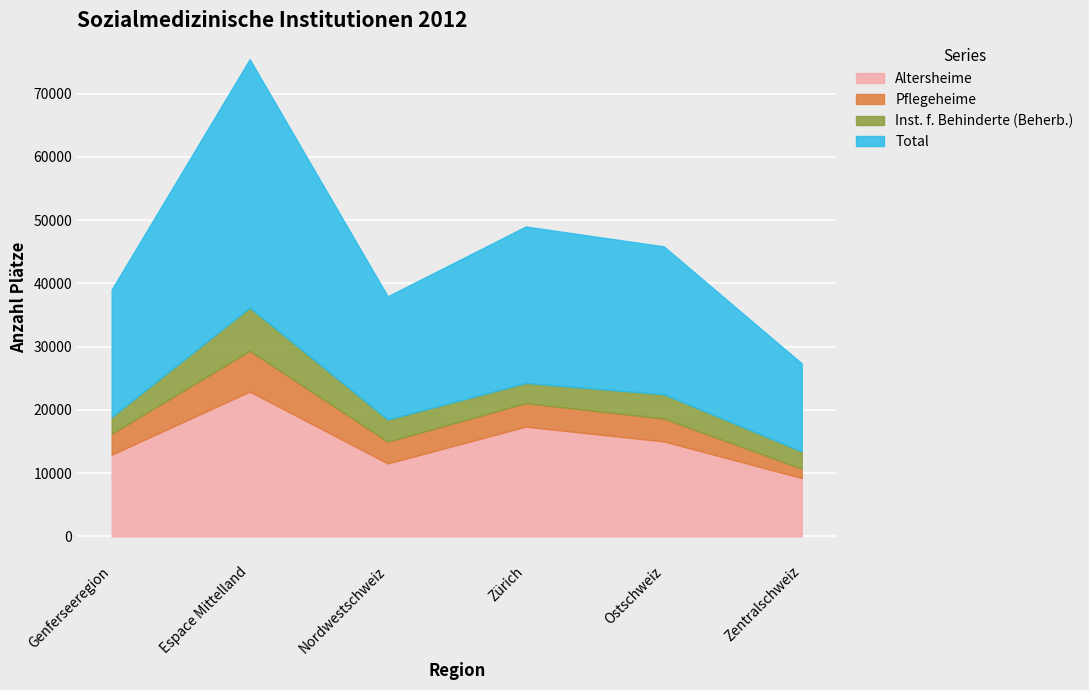

The value of Total at Espace Mittelland is 39279. True or false?

True